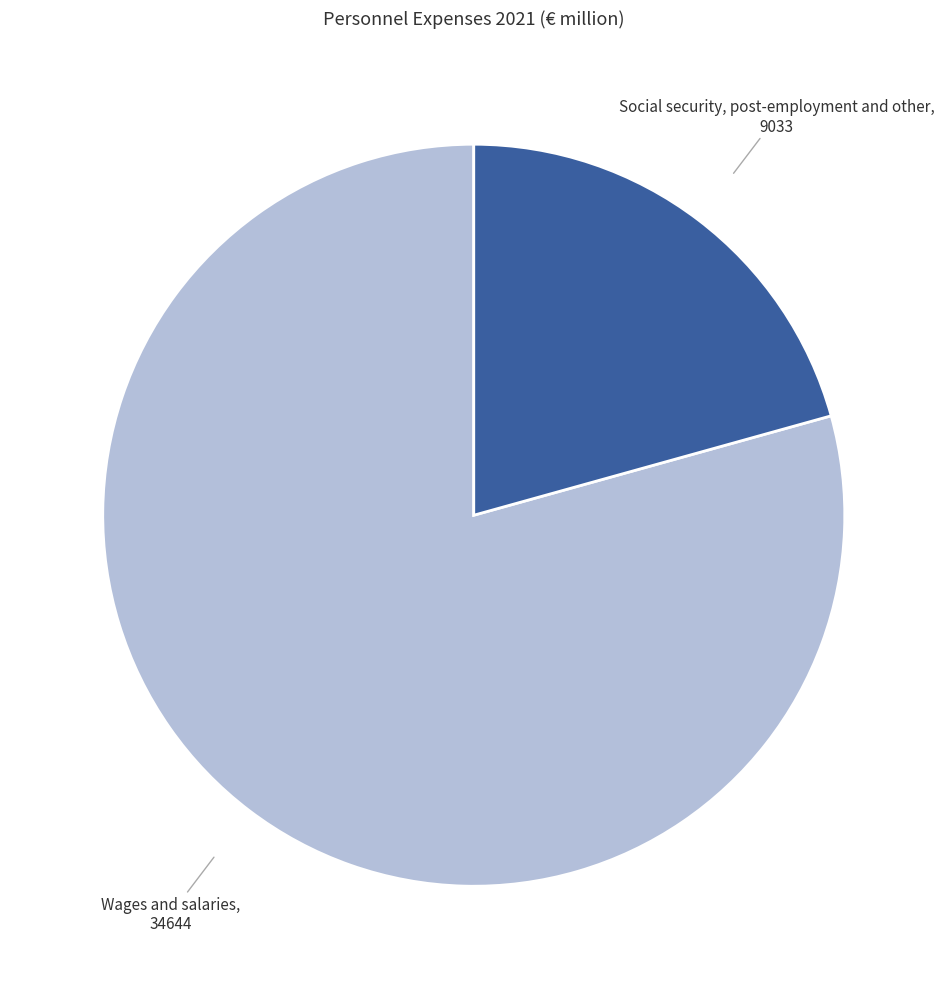

True or false: Wages and salaries accounts for 79% of the total.

True